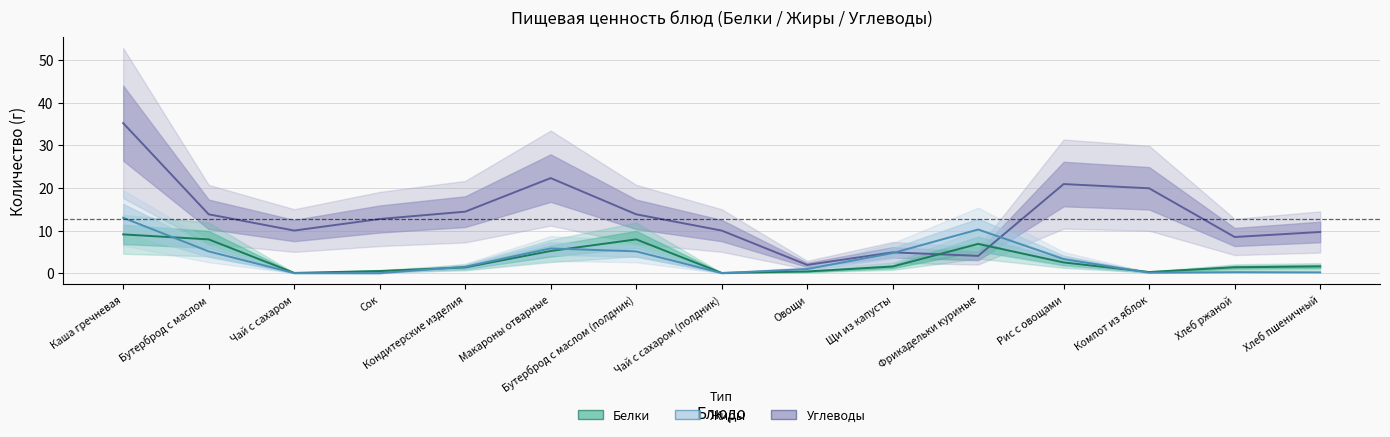

What is the difference between the second highest and minimum values in the Белки series?

7.9